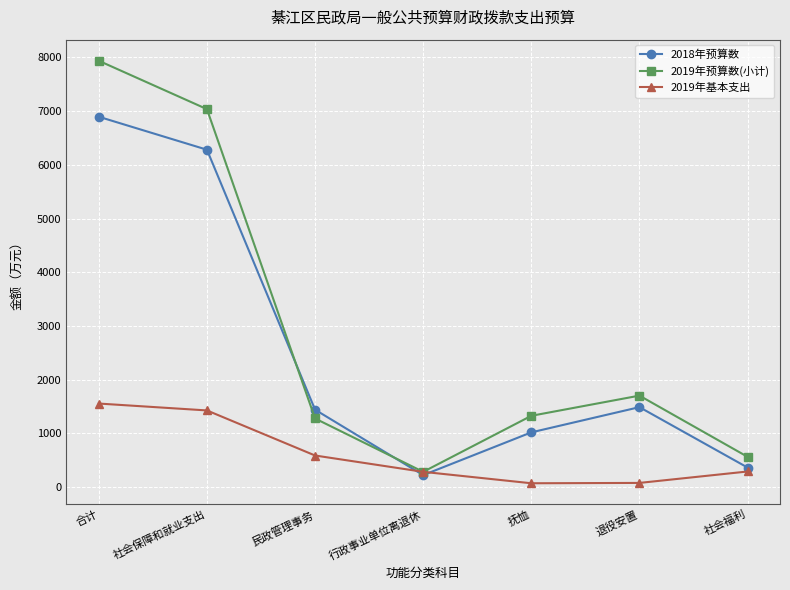

What is the maximum value shown in the chart?

7937.3